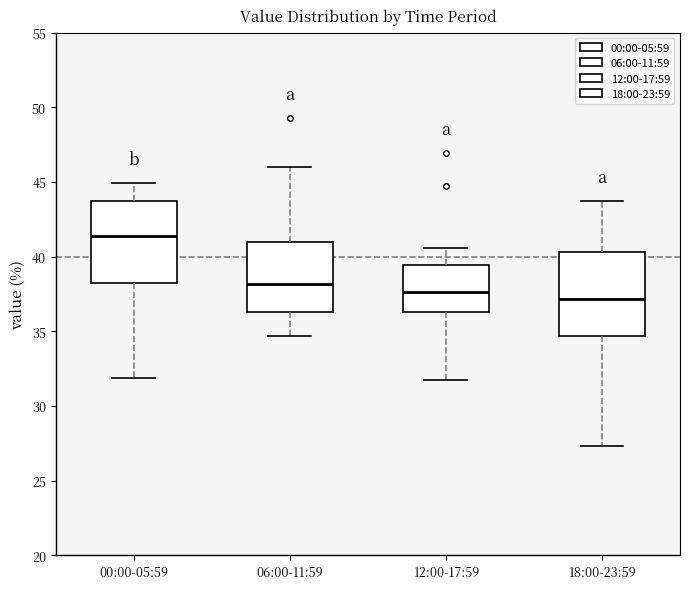

Reading left to right, transcribe this box plot: for each box, give where its median line is, the range the box spans, and where its two whiskers end, as read against the y-axis. The values are not printed on the chart, so give them approximately, as read against the axis.

00:00-05:59: median 41.5, box 38.0 to 43.5, whiskers 32.0 to 45.0
06:00-11:59: median 38.0, box 36.5 to 41.0, whiskers 34.5 to 46.0
12:00-17:59: median 37.5, box 36.5 to 39.5, whiskers 32.0 to 40.5
18:00-23:59: median 37.0, box 34.5 to 40.5, whiskers 27.5 to 44.0